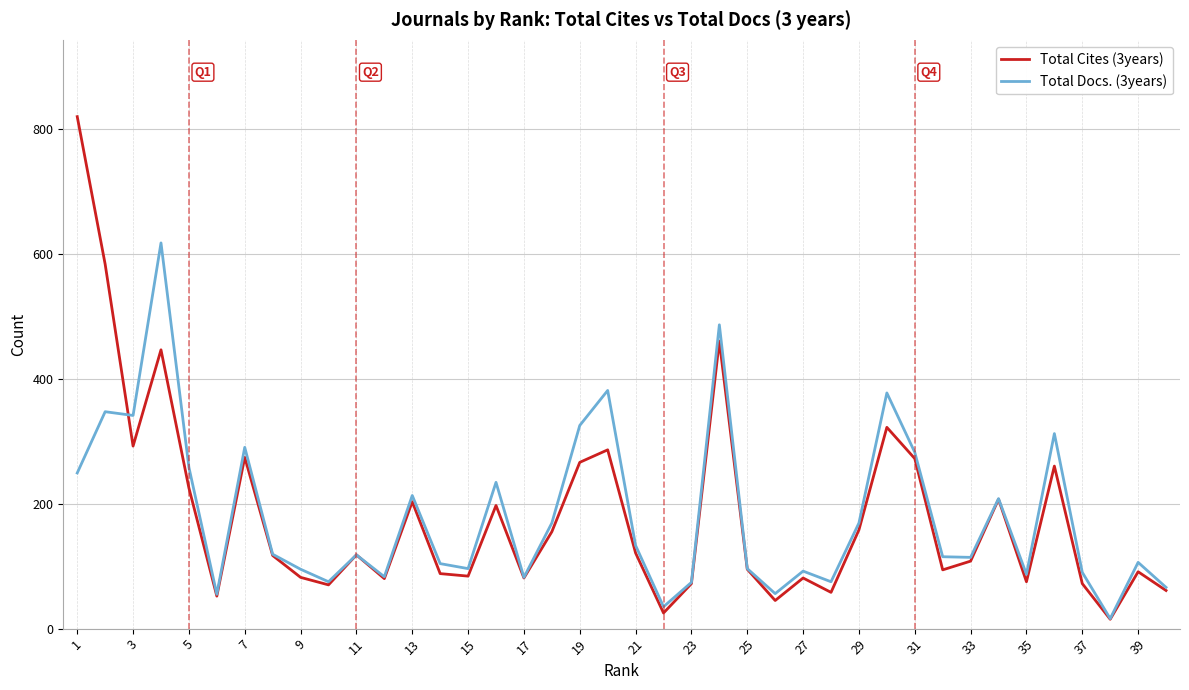

What is the greatest value displayed?

819